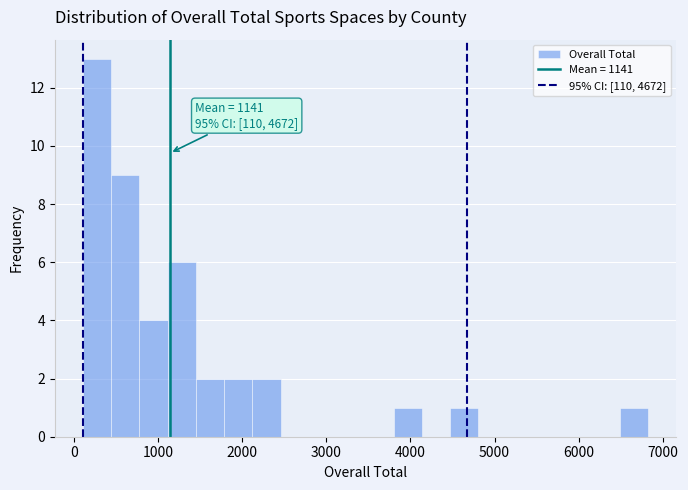

Read against the x-axis, roughly where is the centre of the tallest bar?

300